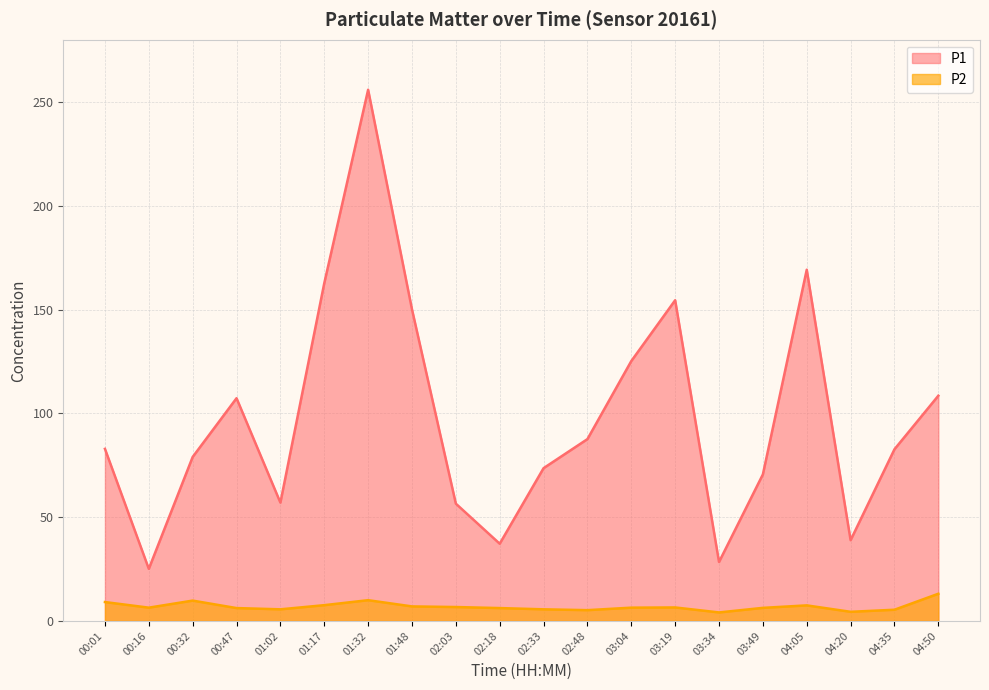

At 02:03, list the series in order from largest to smallest.

P1, P2